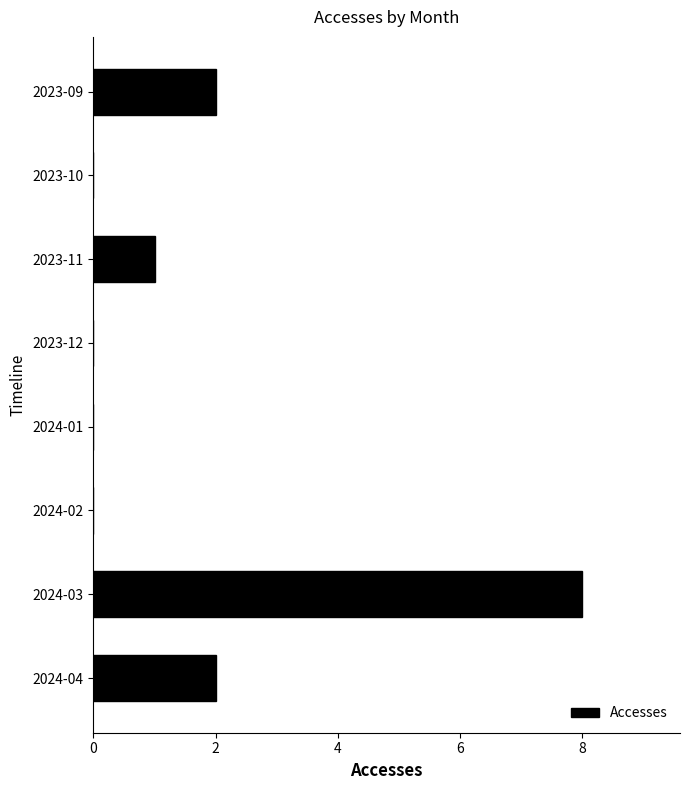

Which label corresponds to the largest value in the chart?

2024-03